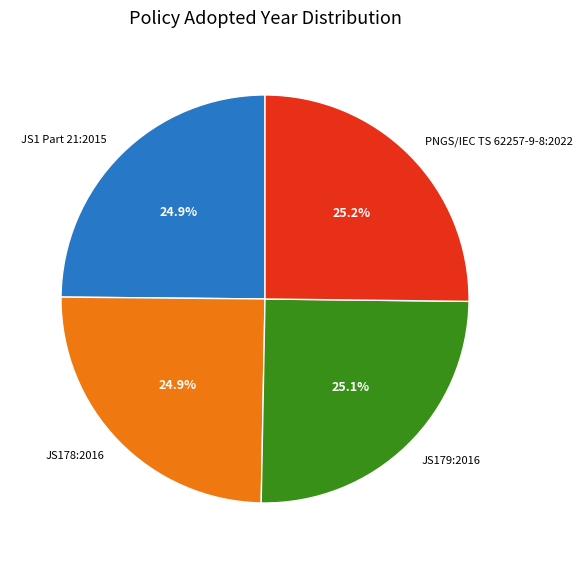

What is the total percentage of JS178:2016 and PNGS/IEC TS 62257-9-8:2022?

50.0%